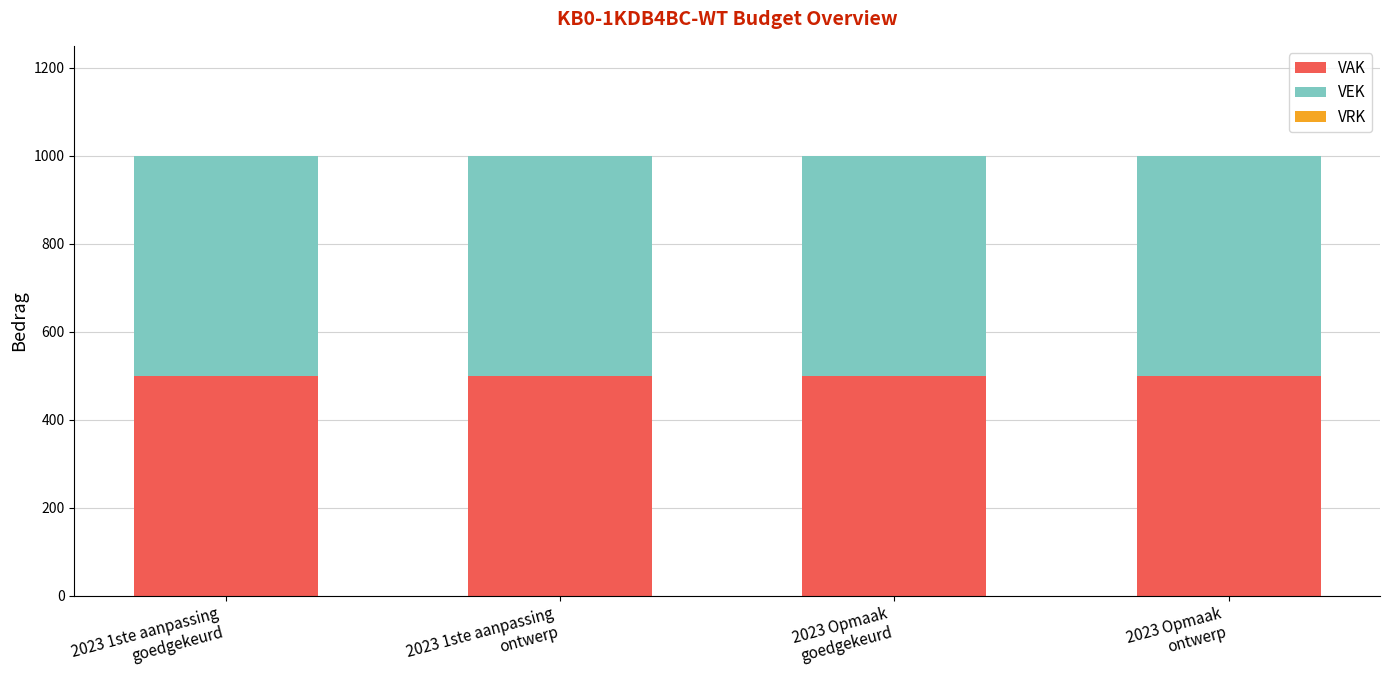

Reading left to right, what are all the values shown in this chart?

VAK: 2023 1ste aanpassing
goedgekeurd=500	2023 1ste aanpassing
ontwerp=500	2023 Opmaak
goedgekeurd=500	2023 Opmaak
ontwerp=500
VEK: 2023 1ste aanpassing
goedgekeurd=500	2023 1ste aanpassing
ontwerp=500	2023 Opmaak
goedgekeurd=500	2023 Opmaak
ontwerp=500
VRK: 2023 1ste aanpassing
goedgekeurd=0	2023 1ste aanpassing
ontwerp=0	2023 Opmaak
goedgekeurd=0	2023 Opmaak
ontwerp=0